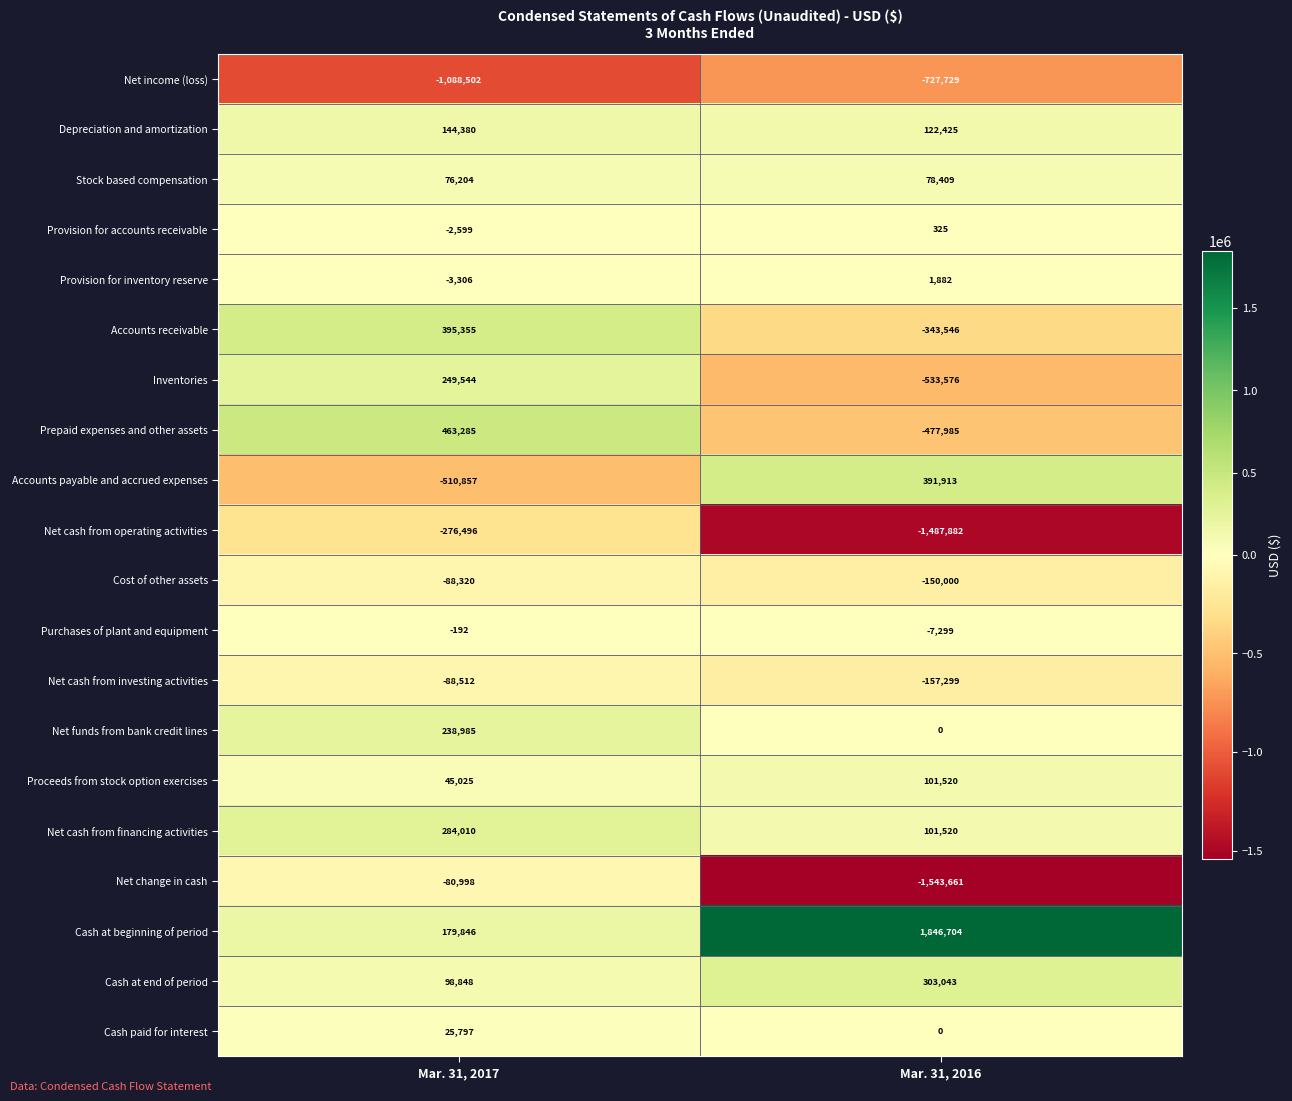

What is the difference between the highest and lowest values at Mar. 31, 2016?

3390365